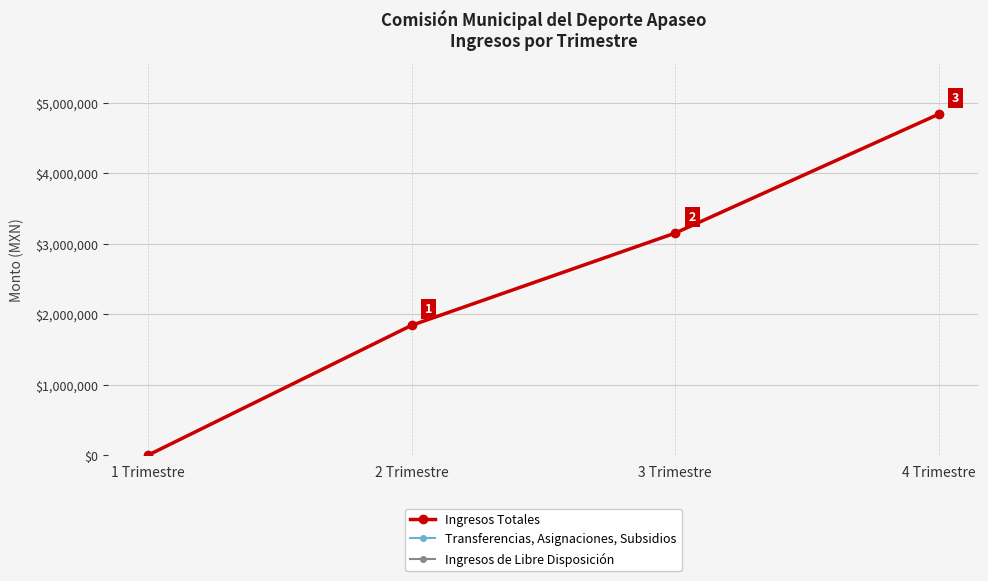

What is the average value of the Ingresos Totales series?

2457218.6